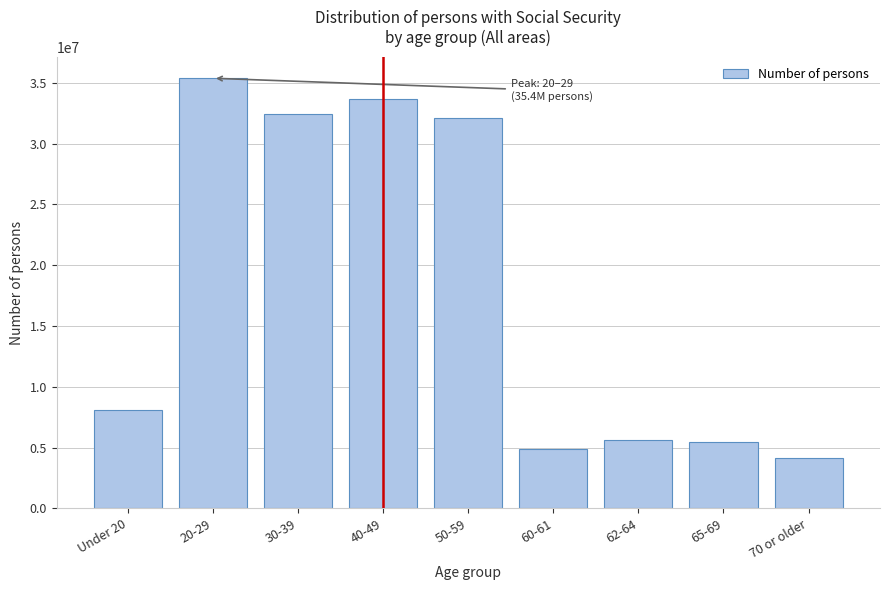

Reading right to left, what are all the values shown in this chart?

4109334	5421874	5582758	4851451	32128892	33664332	32453761	35366368	8094230